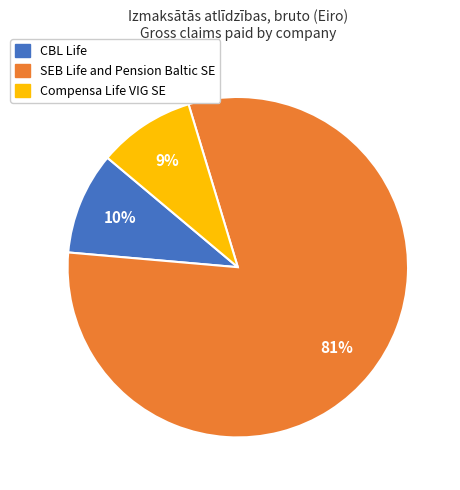

Is there any slice that represents more than half of the pie?

Yes